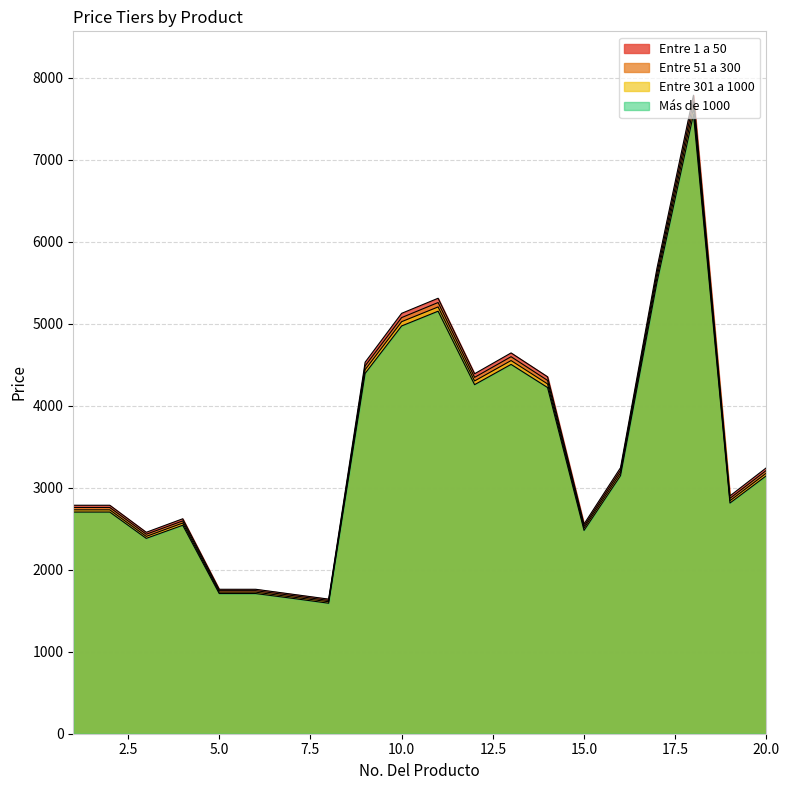

True or false: Entre 51 a 300 and Entre 301 a 1000 cross at least once.

False